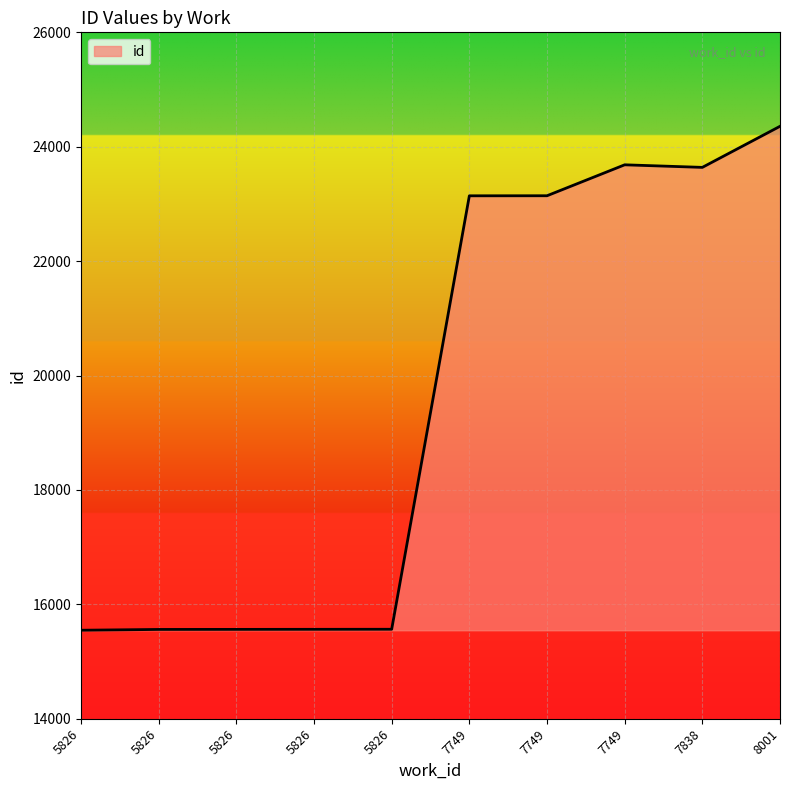

What value does the data have at 5826, to the nearest 50?

15550